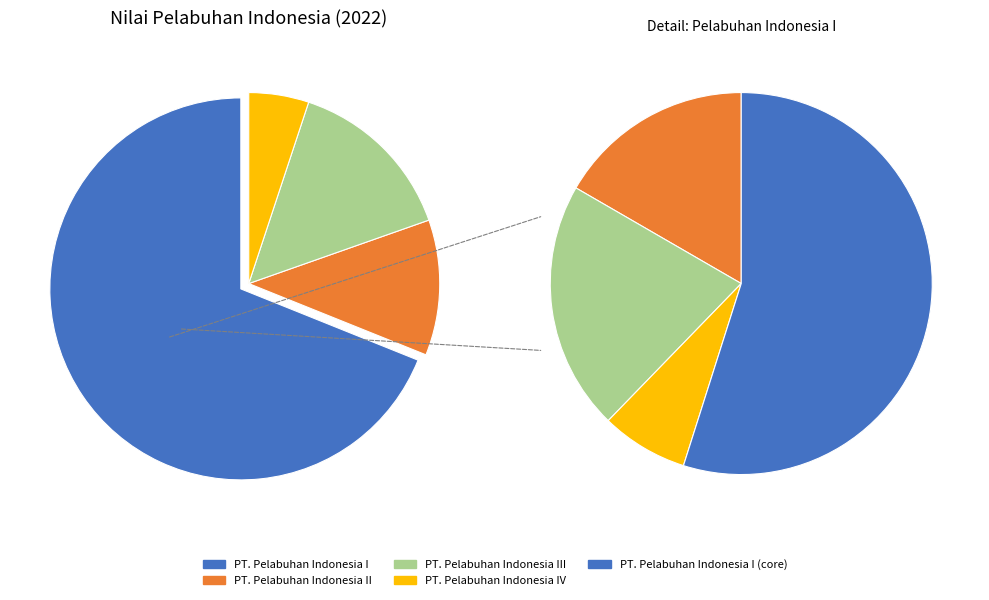

Does PT. Pelabuhan Indonesia I represent more than half of the total?

Yes